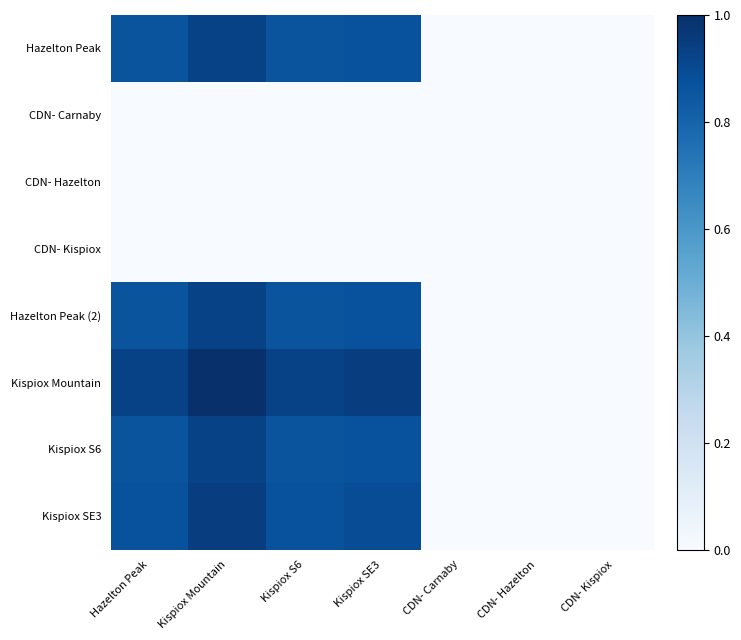

Reading left to right, transcribe all the data shown in this chart.

Hazelton Peak: Hazelton Peak=0.9	Kispiox Mountain=0.9	Kispiox S6=0.9	Kispiox SE3=0.9	CDN- Carnaby=0.0	CDN- Hazelton=0.0	CDN- Kispiox=0.0
CDN- Carnaby: Hazelton Peak=0.0	Kispiox Mountain=0.0	Kispiox S6=0.0	Kispiox SE3=0.0	CDN- Carnaby=0.0	CDN- Hazelton=0.0	CDN- Kispiox=0.0
CDN- Hazelton: Hazelton Peak=0.0	Kispiox Mountain=0.0	Kispiox S6=0.0	Kispiox SE3=0.0	CDN- Carnaby=0.0	CDN- Hazelton=0.0	CDN- Kispiox=0.0
CDN- Kispiox: Hazelton Peak=0.0	Kispiox Mountain=0.0	Kispiox S6=0.0	Kispiox SE3=0.0	CDN- Carnaby=0.0	CDN- Hazelton=0.0	CDN- Kispiox=0.0
Hazelton Peak (2): Hazelton Peak=0.9	Kispiox Mountain=0.9	Kispiox S6=0.9	Kispiox SE3=0.9	CDN- Carnaby=0.0	CDN- Hazelton=0.0	CDN- Kispiox=0.0
Kispiox Mountain: Hazelton Peak=0.9	Kispiox Mountain=1.0	Kispiox S6=0.9	Kispiox SE3=0.9	CDN- Carnaby=0.0	CDN- Hazelton=0.0	CDN- Kispiox=0.0
Kispiox S6: Hazelton Peak=0.9	Kispiox Mountain=0.9	Kispiox S6=0.9	Kispiox SE3=0.9	CDN- Carnaby=0.0	CDN- Hazelton=0.0	CDN- Kispiox=0.0
Kispiox SE3: Hazelton Peak=0.9	Kispiox Mountain=0.9	Kispiox S6=0.9	Kispiox SE3=0.9	CDN- Carnaby=0.0	CDN- Hazelton=0.0	CDN- Kispiox=0.0